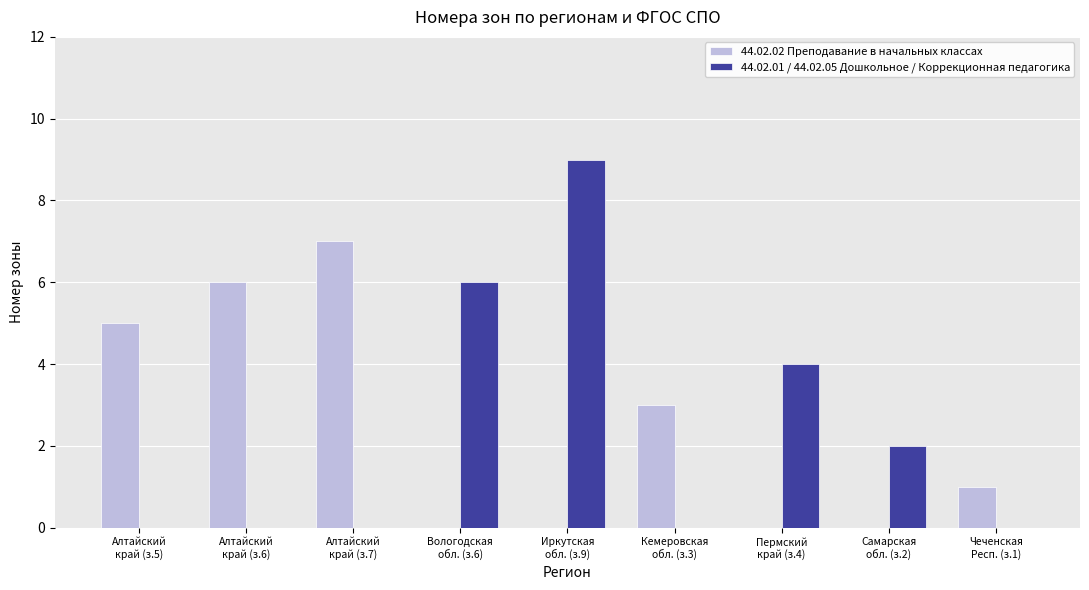

What is the greatest value displayed?

9